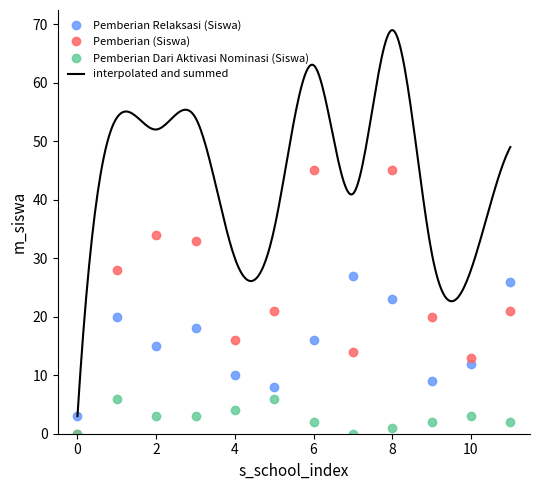

Which series ends up on top after the final intersection of Pemberian Relaksasi (Siswa) and Pemberian (Siswa)?

Pemberian Relaksasi (Siswa)